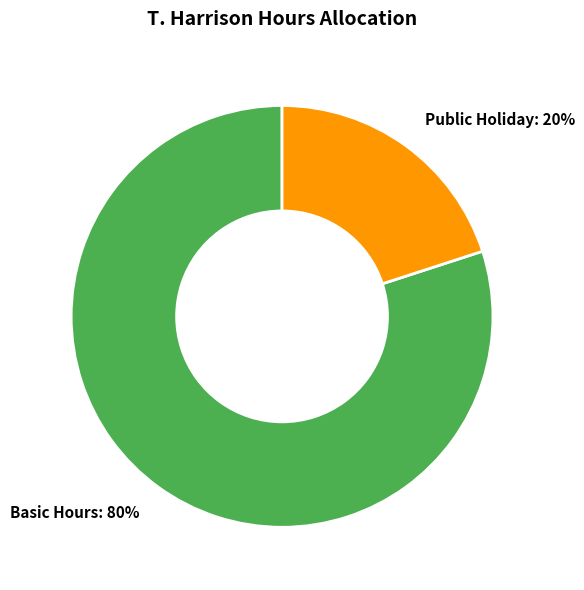

Is it true that Public Holiday: 20% is 12% of the pie?

False